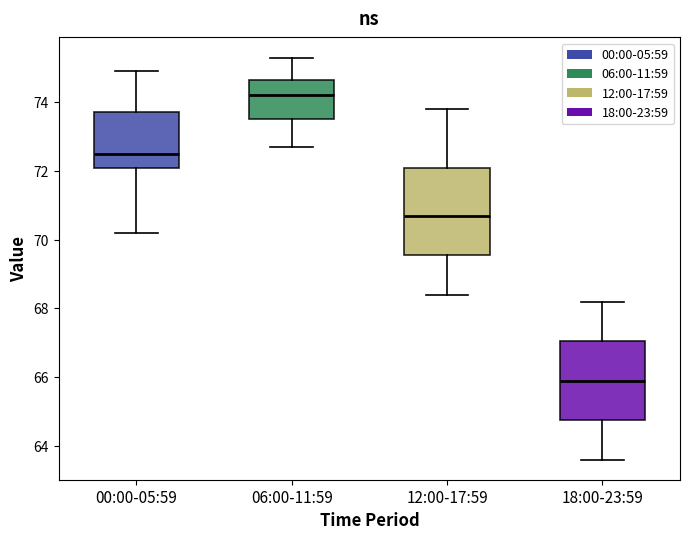

Where does the median line of the box for 06:00-11:59 sit on the y-axis? The values are not printed on the chart, so give them approximately, as read against the axis.

74.2